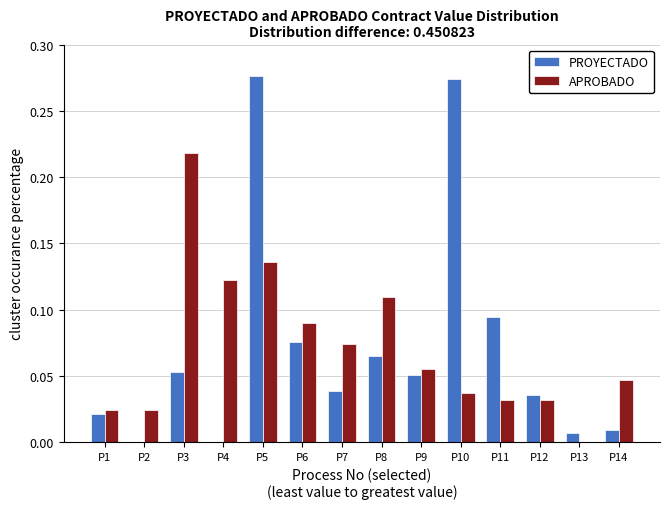

At which category is the sum across all series the highest?

P5